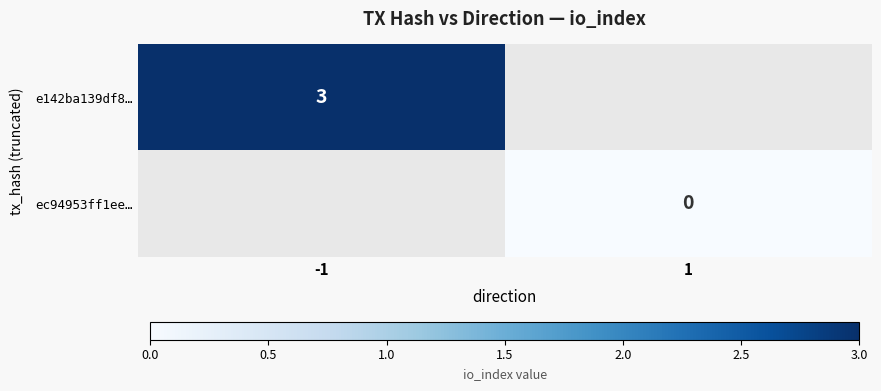

What is the maximum value shown in the chart?

3.0